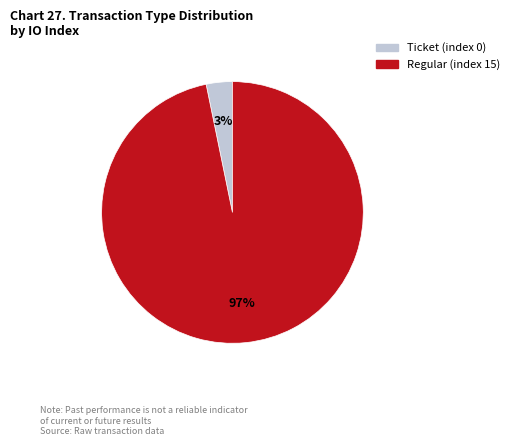

To the nearest percent, what portion does Regular (index 15) represent?

97%